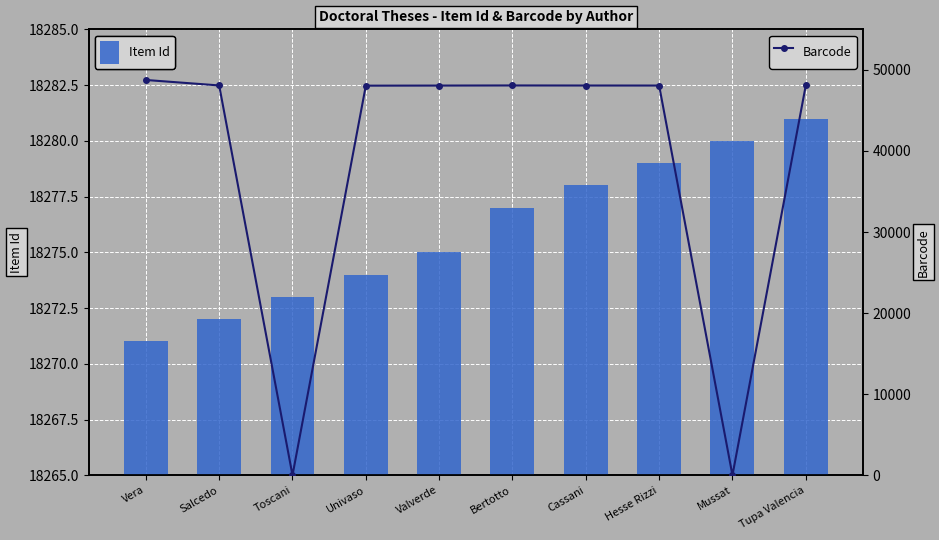

What is the average value of the Item Id series?

18276